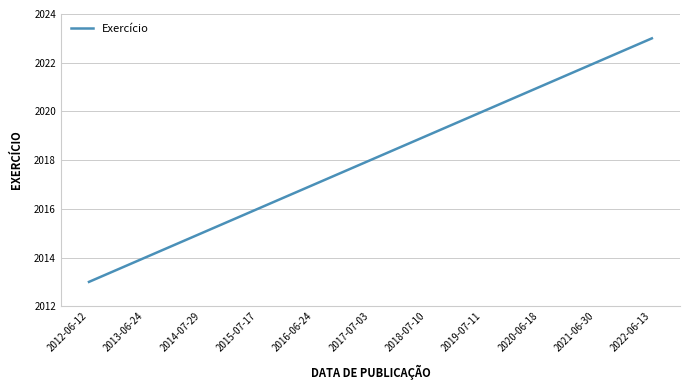

What is the change in value from 2016-06-24 to 2019-07-11?

+3